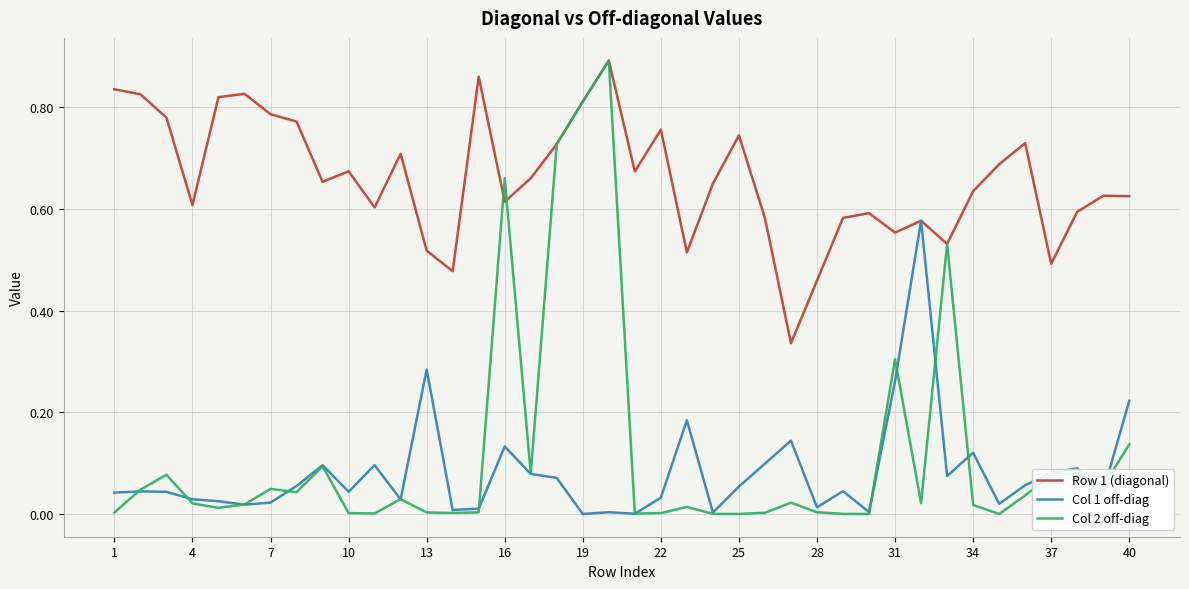

Which series has the largest total across all categories?

Row 1 (diagonal)